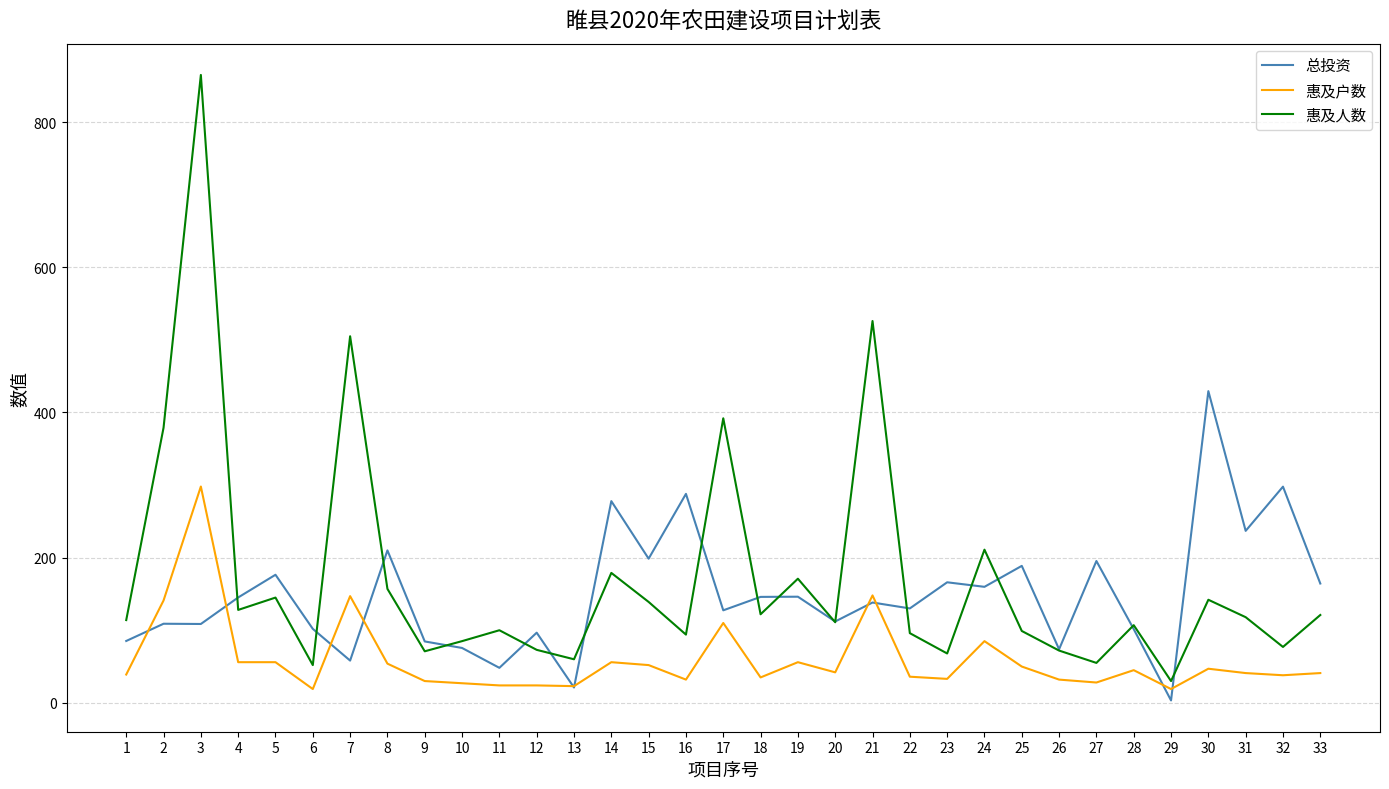

What is the difference between the 惠及户数 values at 4 and 12?

32.0